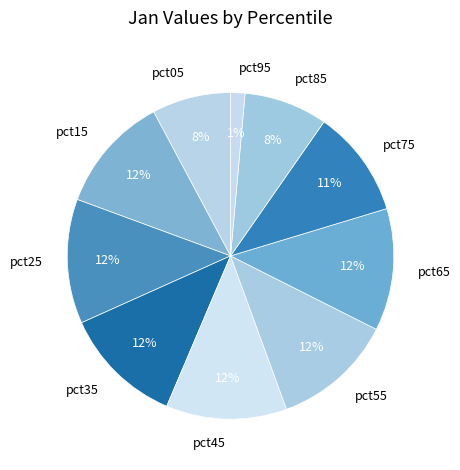

Does any single category account for the majority?

No